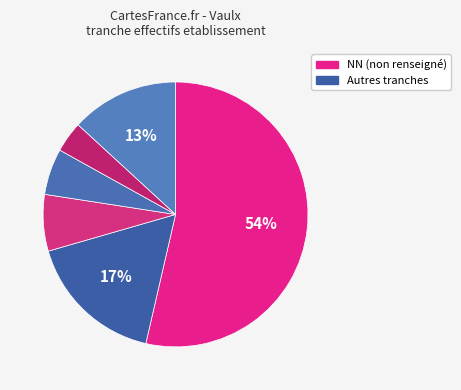

Count the number of slices in the pie.

6